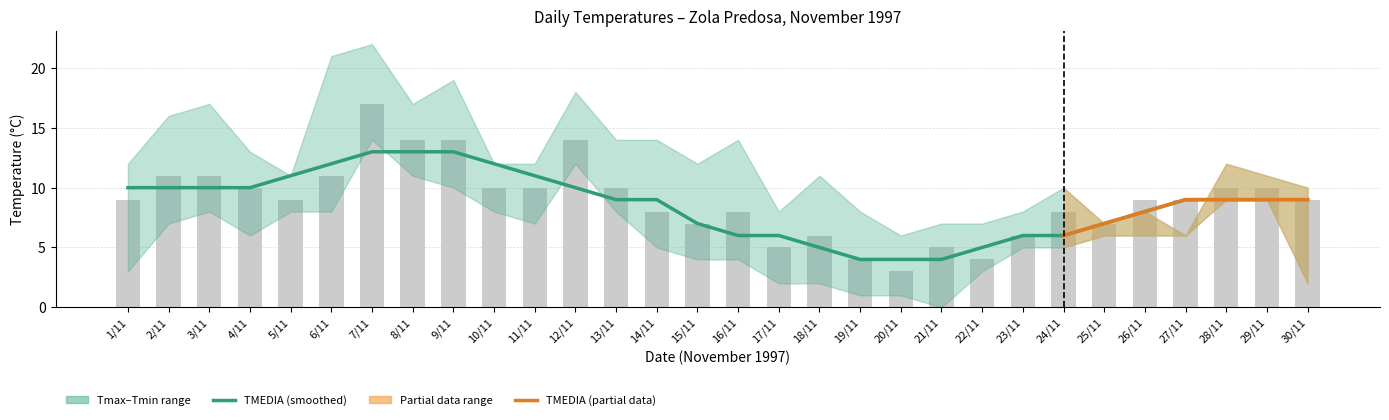

What is the average value of the TMEDIA series?

9